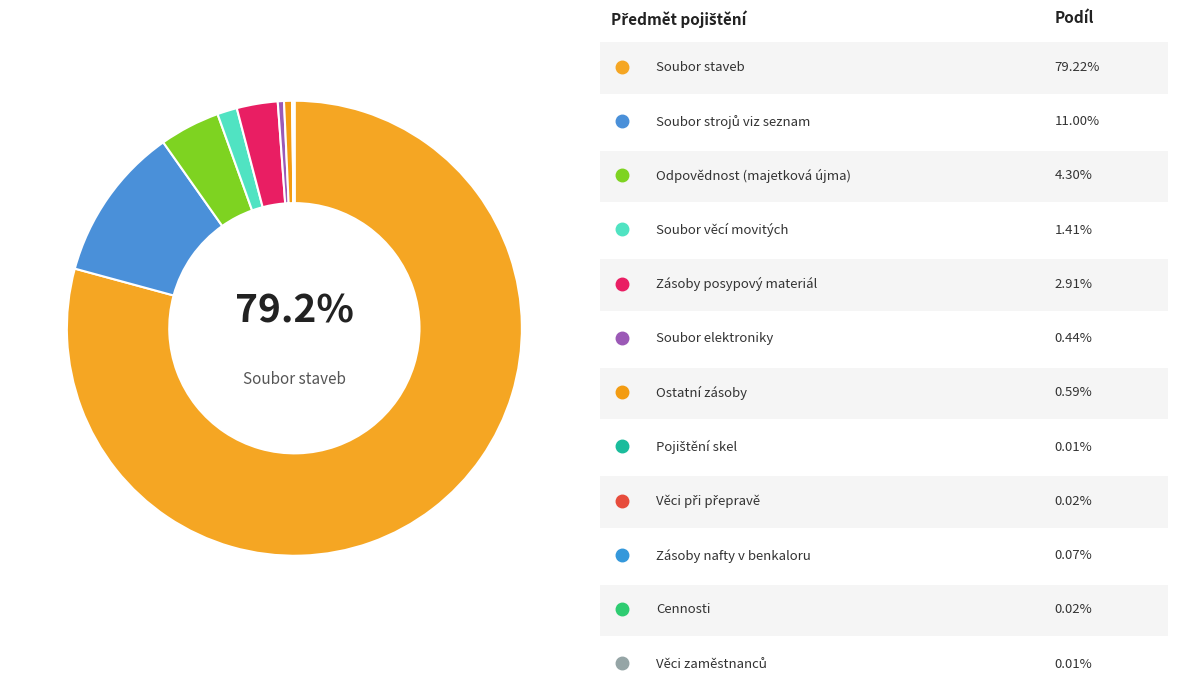

Rank the categories by value from lowest to highest.

Pojištění skel, Věci zaměstnanců, Věci při přepravě, Cennosti, Zásoby nafty v benkaloru, Soubor elektroniky, Ostatní zásoby, Soubor věcí movitých, Zásoby posypový materiál, Odpovědnost (majetková újma), Soubor strojů viz seznam, Soubor staveb